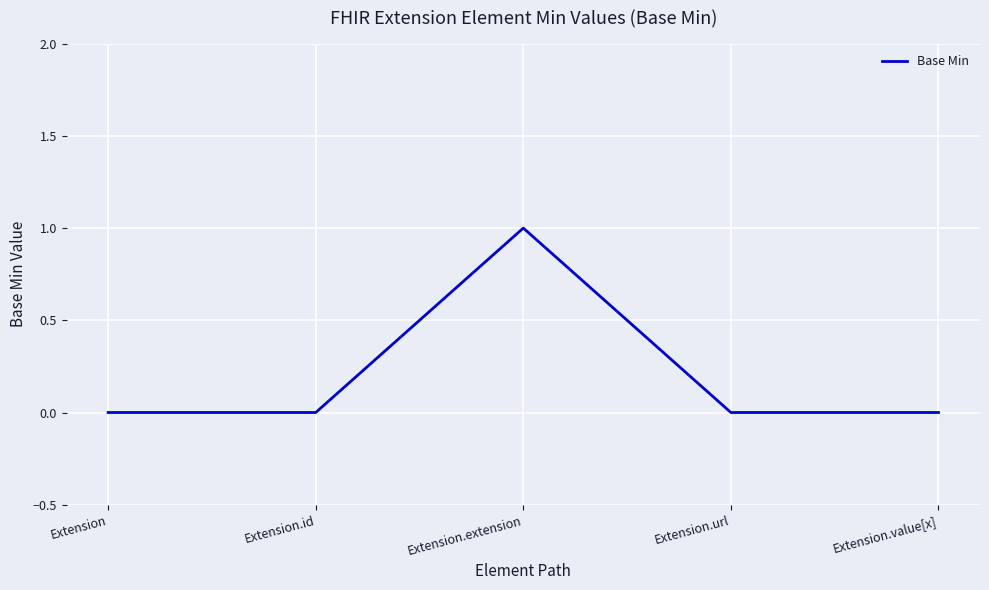

Between Extension and Extension.extension, which is larger?

Extension.extension